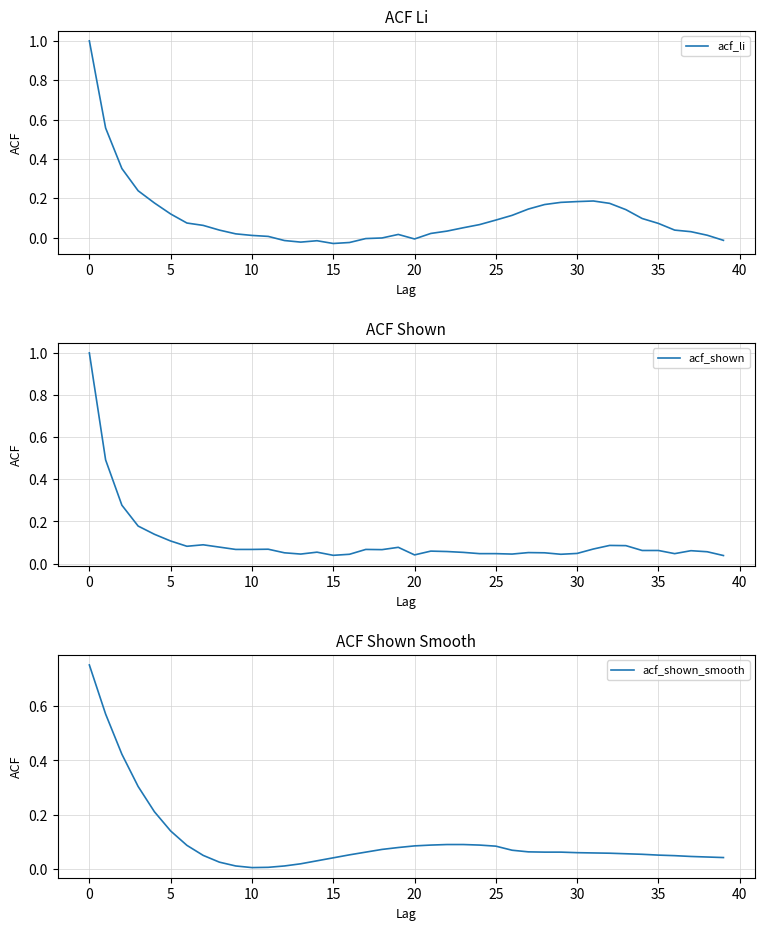

What is the total value across all series at 19?

0.2